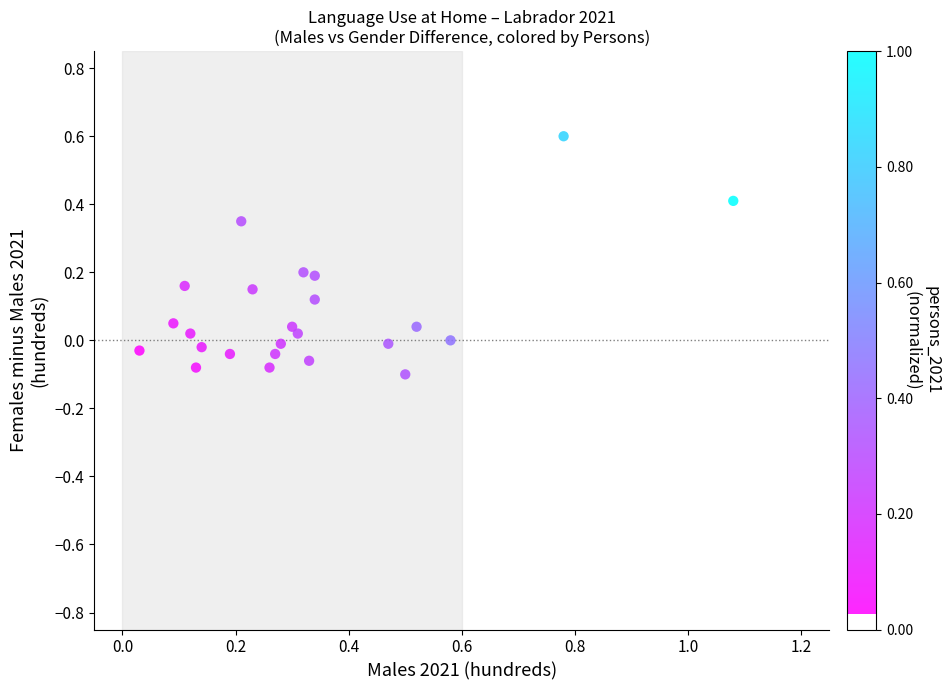

What is the range of Y values (max minus min)?

0.7